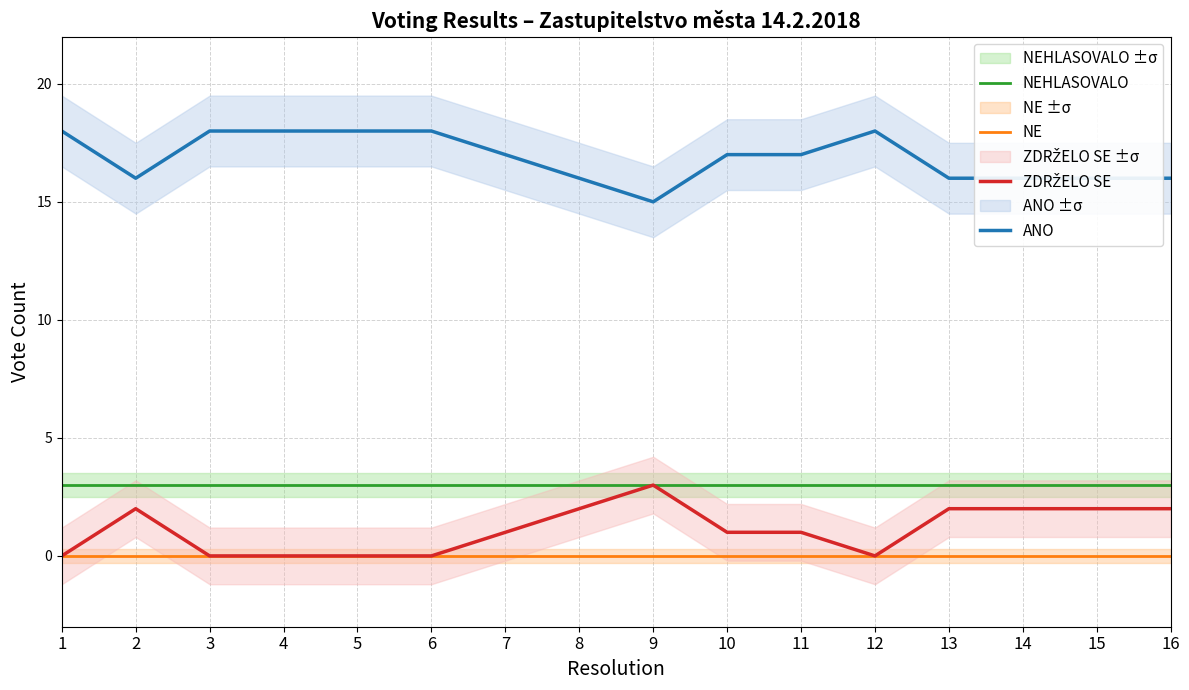

What is the sum of all ANO values?

270